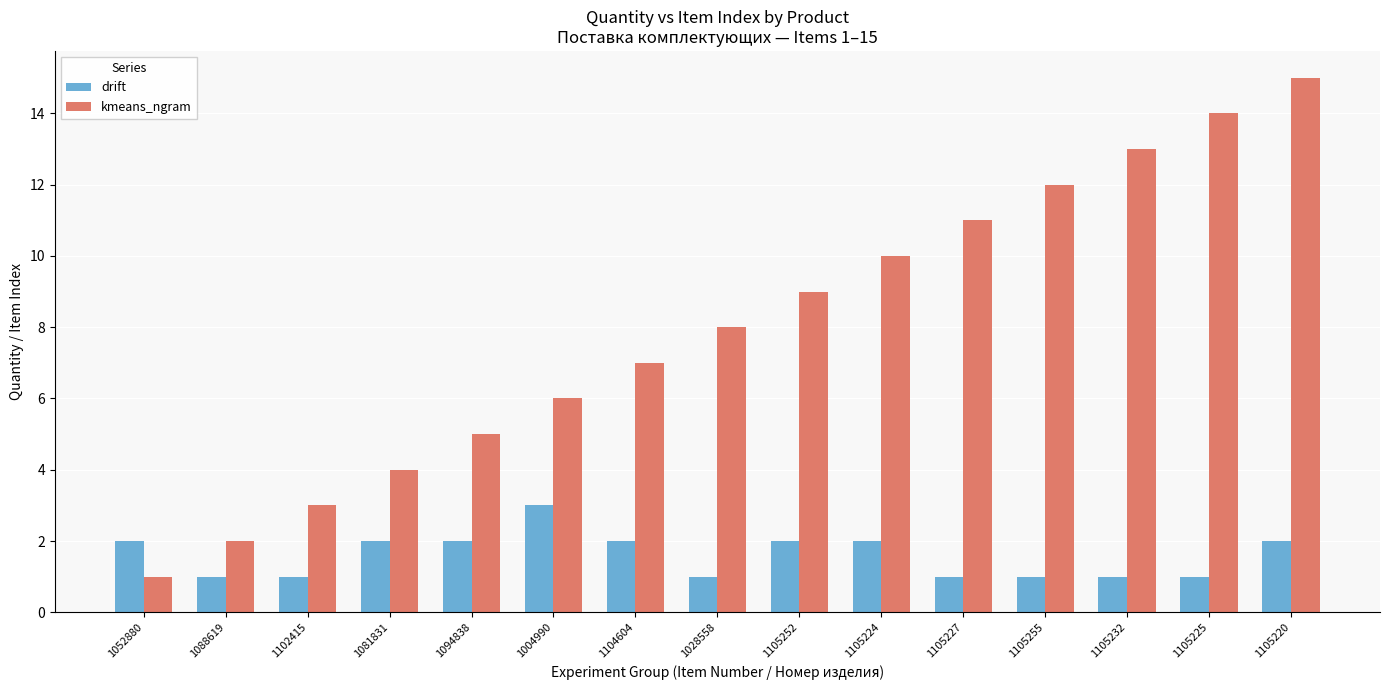

What is the label of the 10th bar from the left?

1105224